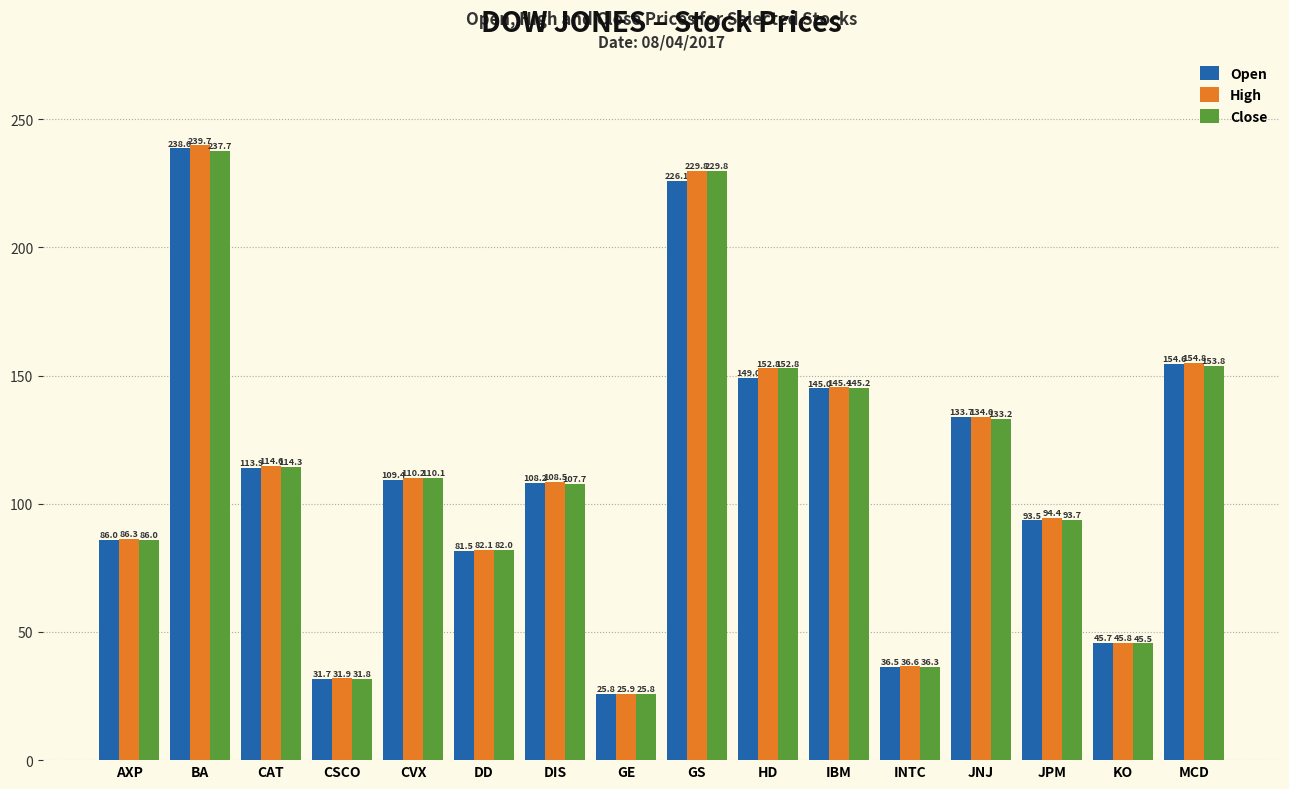

List the series in order of their peak value, lowest first.

Close, Open, High